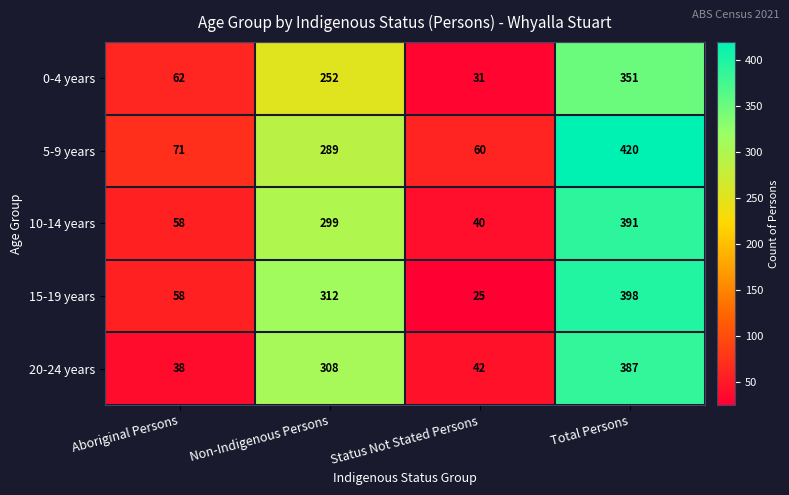

What is the difference between the maximum and second lowest values in the 10-14 years series?

333